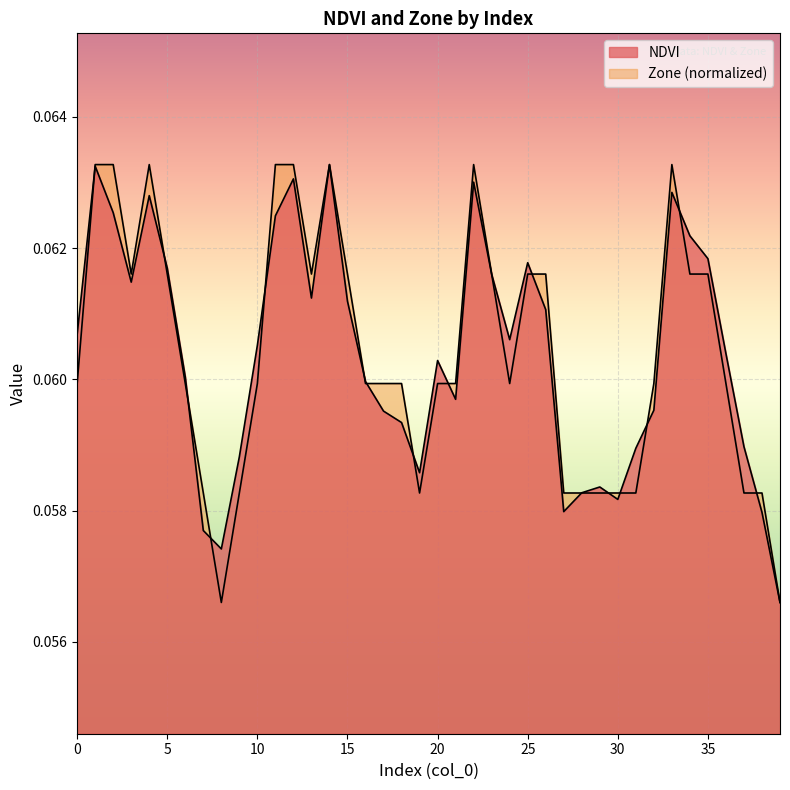

How many interior local valleys does the NDVI series have?

8